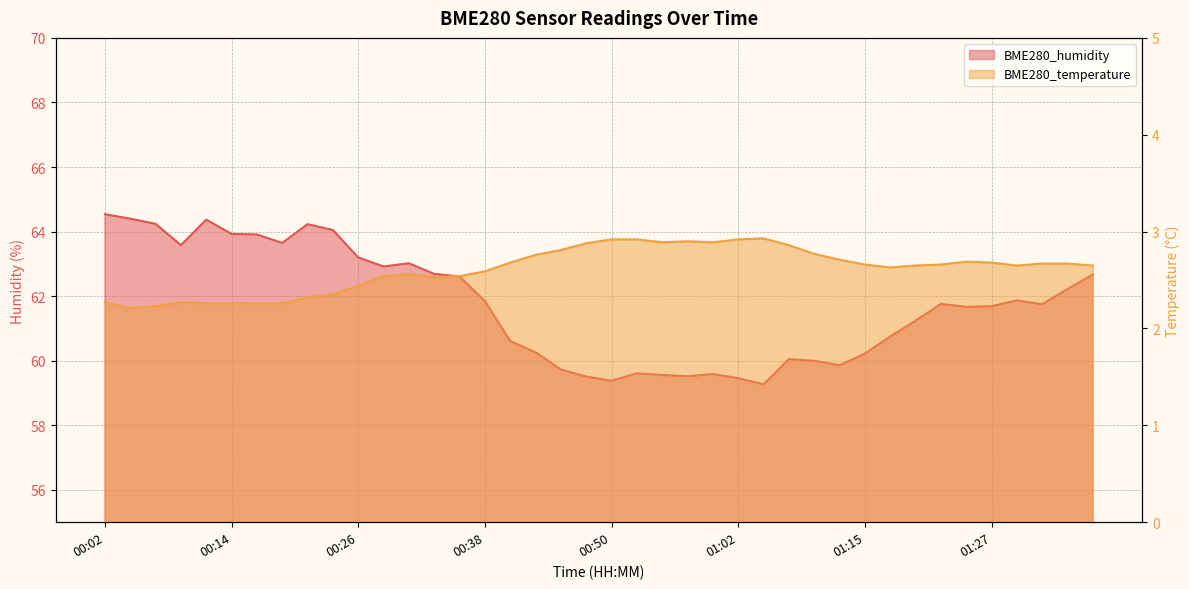

At how many categories does at least one series exceed 40?

40